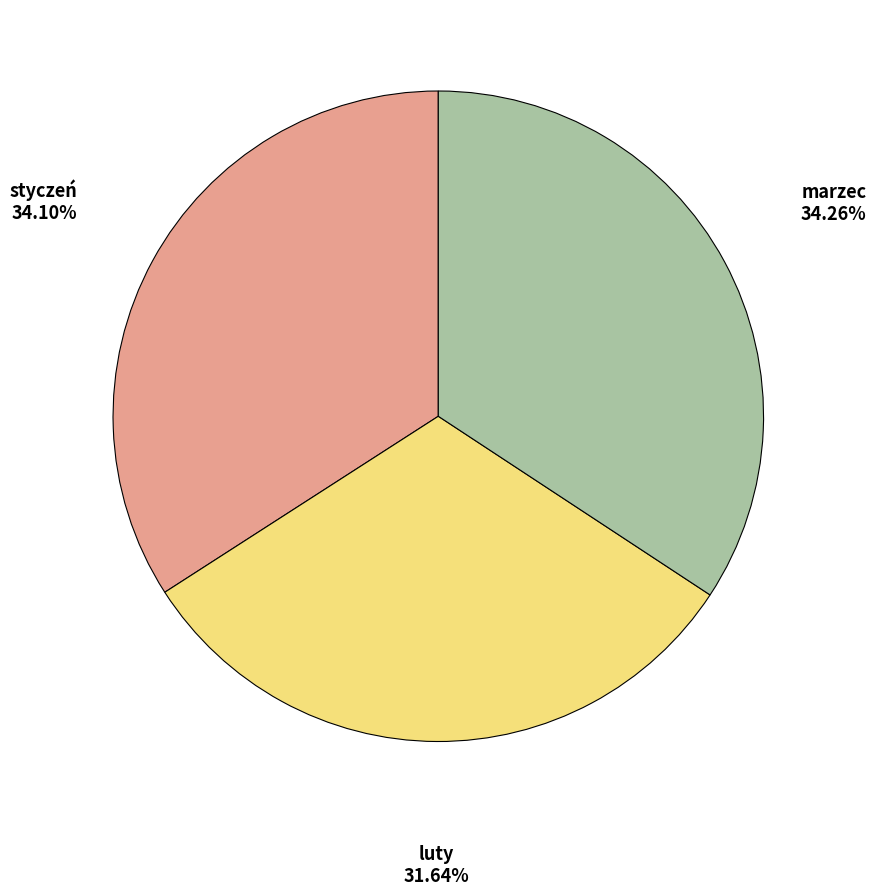

Does any single category account for the majority?

No